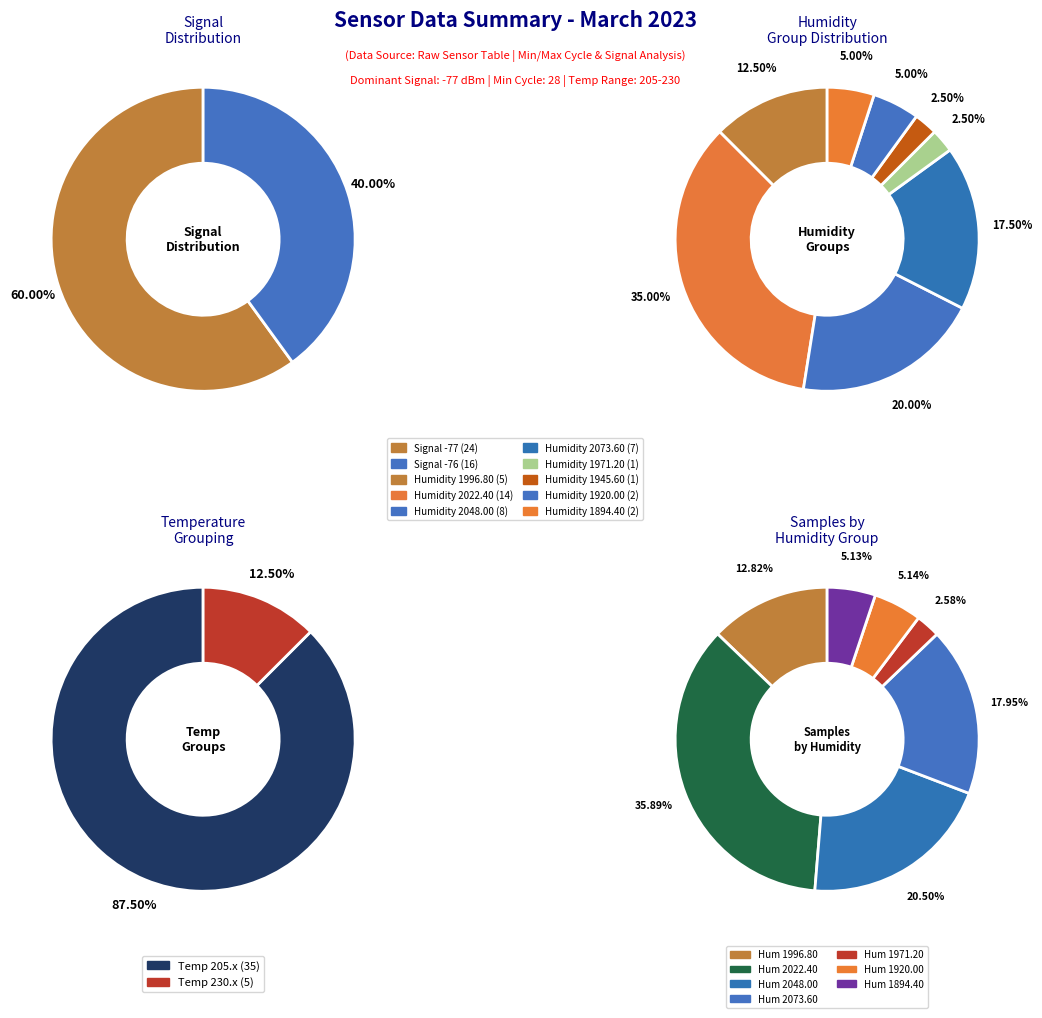

What portion of the pie excludes 11?

97.5%